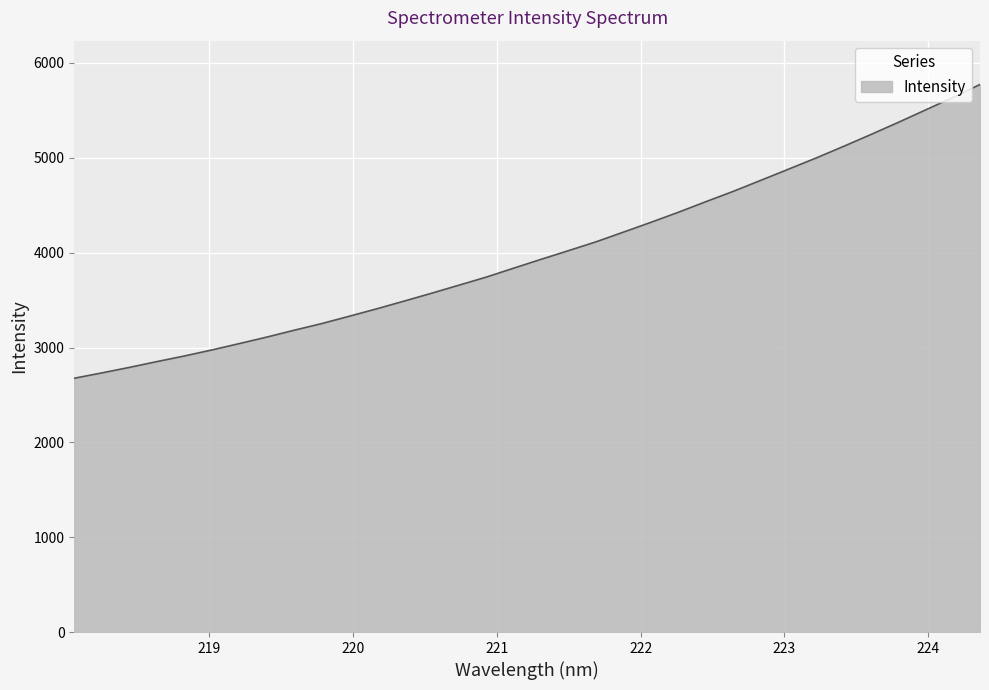

What is the difference between the maximum and minimum values?

3097.4